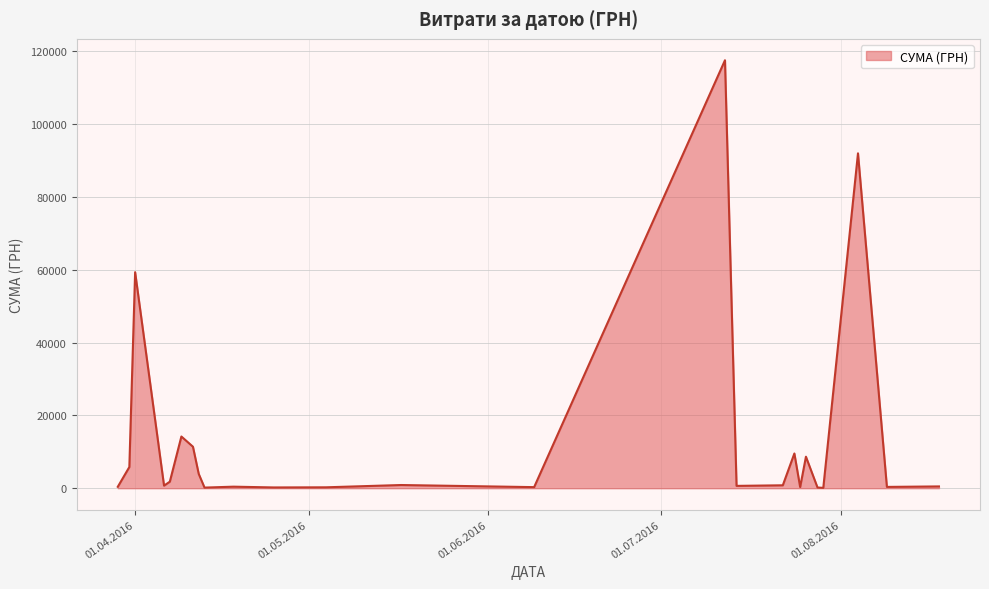

What is the maximum value shown in the chart?

117568.8